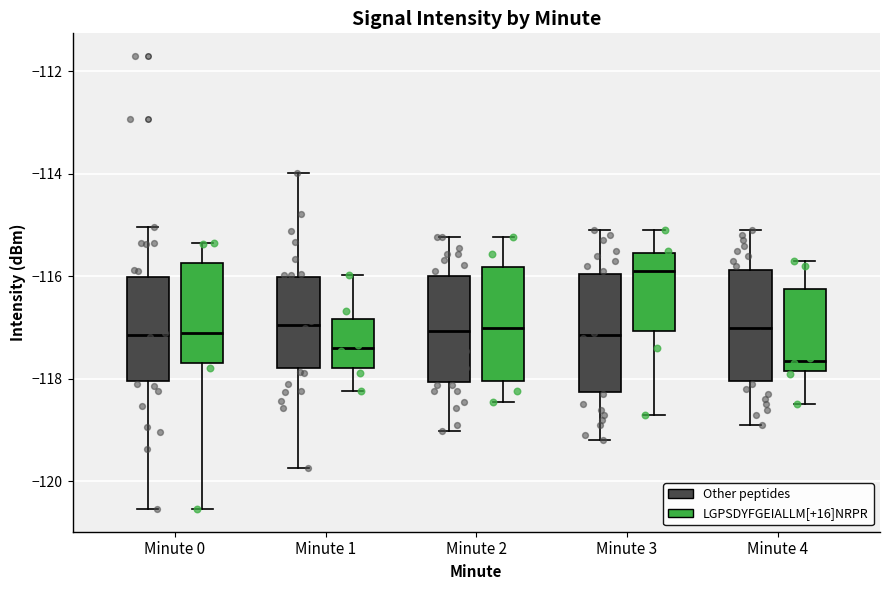

Which box's median line is the lowest?

Minute 4 (LGPSDYFGEIALLM[+16]NRPR)